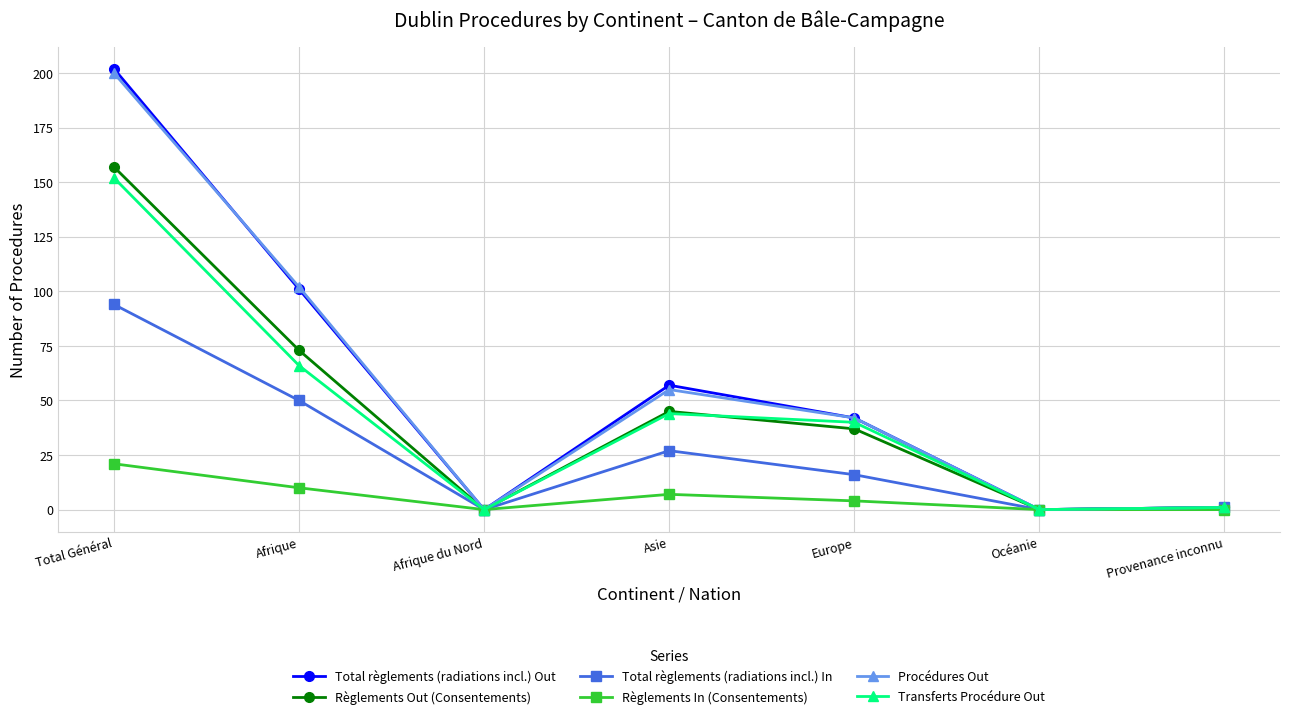

In Règlements Out (Consentements), how many points are lower than both neighbors (excluding endpoints)?

2